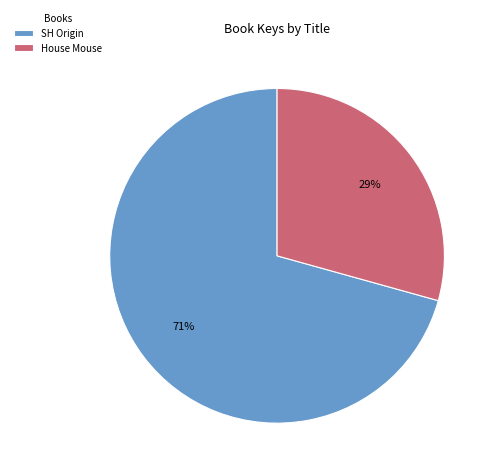

To the nearest percent, what is the average slice percentage?

50%